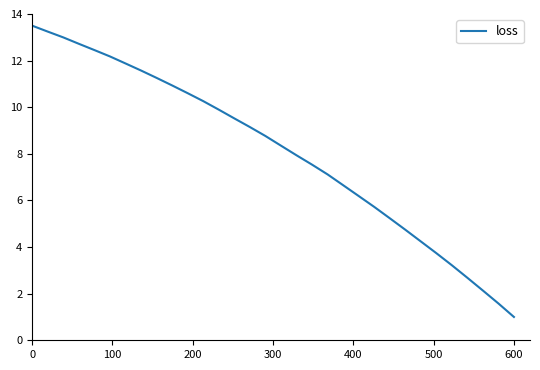

How many values are below 8?

15